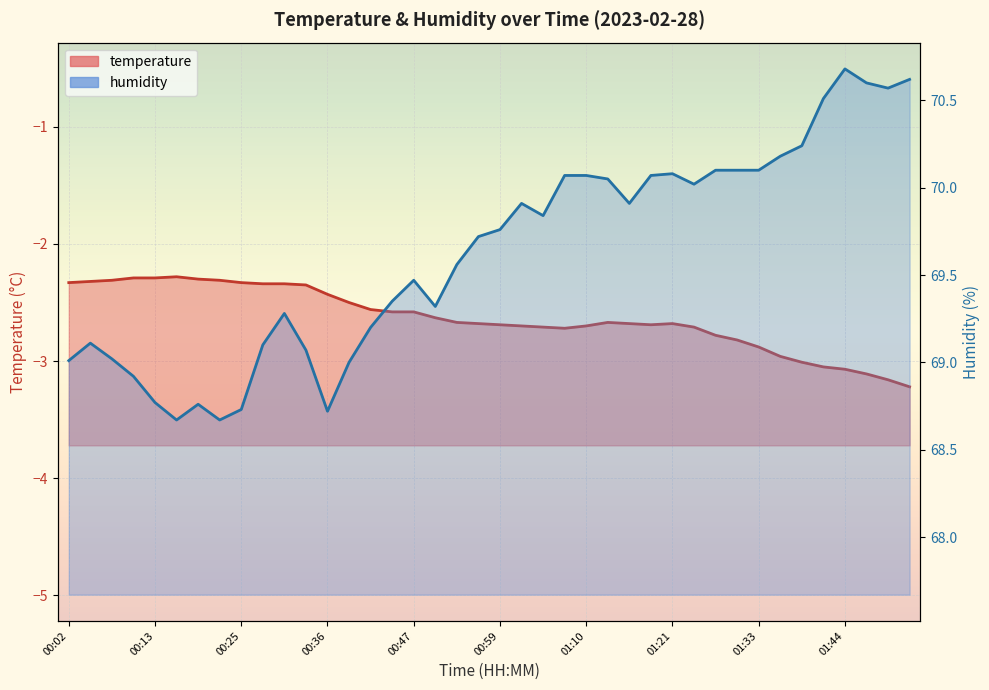

Reading right to left, list all the values displayed in this chart.

temperature: 01:53=-3.2	01:50=-3.2	01:47=-3.1	01:44=-3.1	01:41=-3.0	01:38=-3.0	01:36=-3.0	01:33=-2.9	01:30=-2.8	01:27=-2.8	01:24=-2.7	01:21=-2.7	01:18=-2.7	01:16=-2.7	01:13=-2.7	01:10=-2.7	01:07=-2.7	01:04=-2.7	01:01=-2.7	00:59=-2.7	00:56=-2.7	00:53=-2.7	00:50=-2.6	00:47=-2.6	00:44=-2.6	00:42=-2.6	00:39=-2.5	00:36=-2.4	00:33=-2.4	00:30=-2.3	00:27=-2.3	00:25=-2.3	00:22=-2.3	00:19=-2.3	00:16=-2.3	00:13=-2.3	00:10=-2.3	00:08=-2.3	00:05=-2.3	00:02=-2.3
humidity: 01:53=70.6	01:50=70.6	01:47=70.6	01:44=70.7	01:41=70.5	01:38=70.2	01:36=70.2	01:33=70.1	01:30=70.1	01:27=70.1	01:24=70.0	01:21=70.1	01:18=70.1	01:16=69.9	01:13=70.0	01:10=70.1	01:07=70.1	01:04=69.8	01:01=69.9	00:59=69.8	00:56=69.7	00:53=69.6	00:50=69.3	00:47=69.5	00:44=69.3	00:42=69.2	00:39=69.0	00:36=68.7	00:33=69.1	00:30=69.3	00:27=69.1	00:25=68.7	00:22=68.7	00:19=68.8	00:16=68.7	00:13=68.8	00:10=68.9	00:08=69.0	00:05=69.1	00:02=69.0